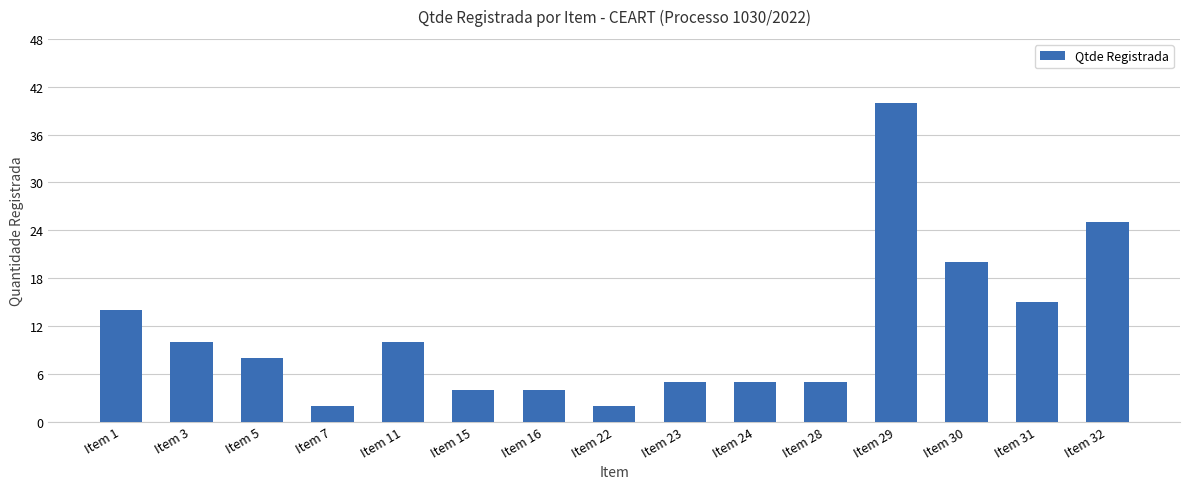

True or false: the data shows 20 at Item 30.

True